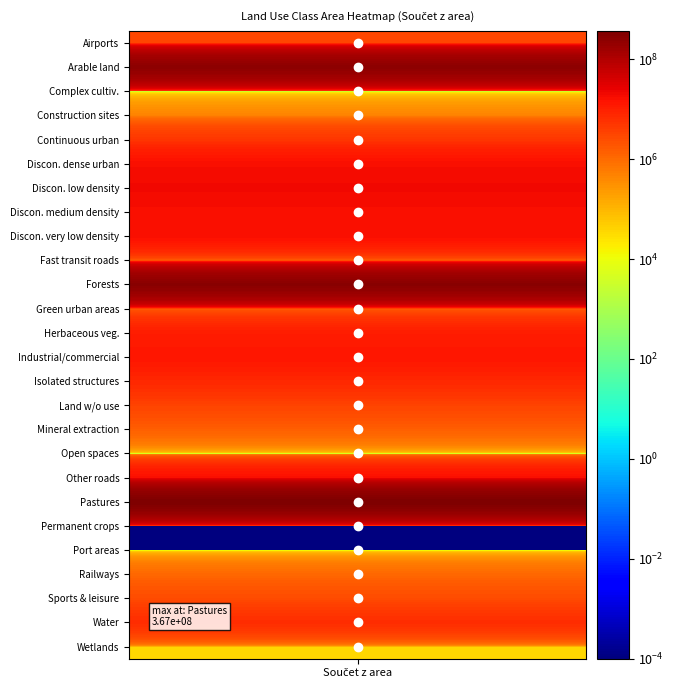

Where is the data nearest to the value 183495411?

Arable land (annual crops)